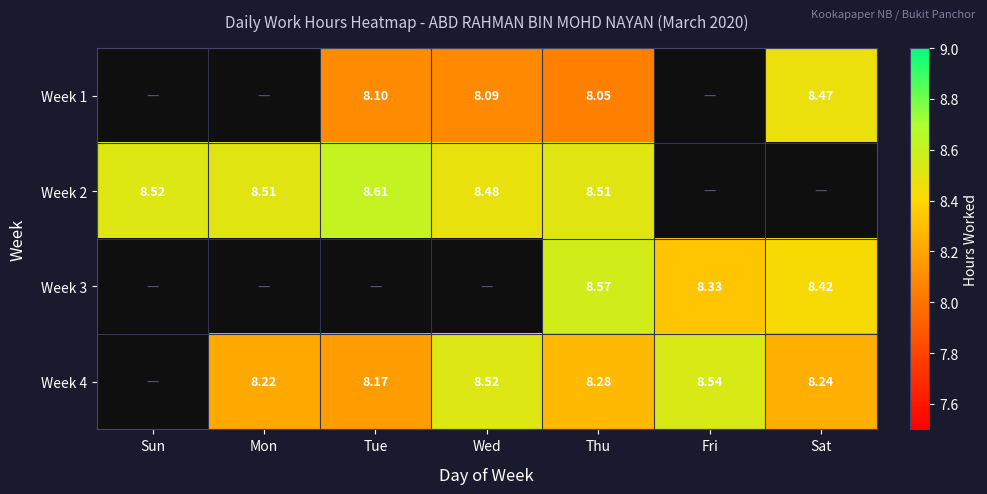

Is the value of Week 1 at Thu greater than the value of Week 3 at Fri?

No